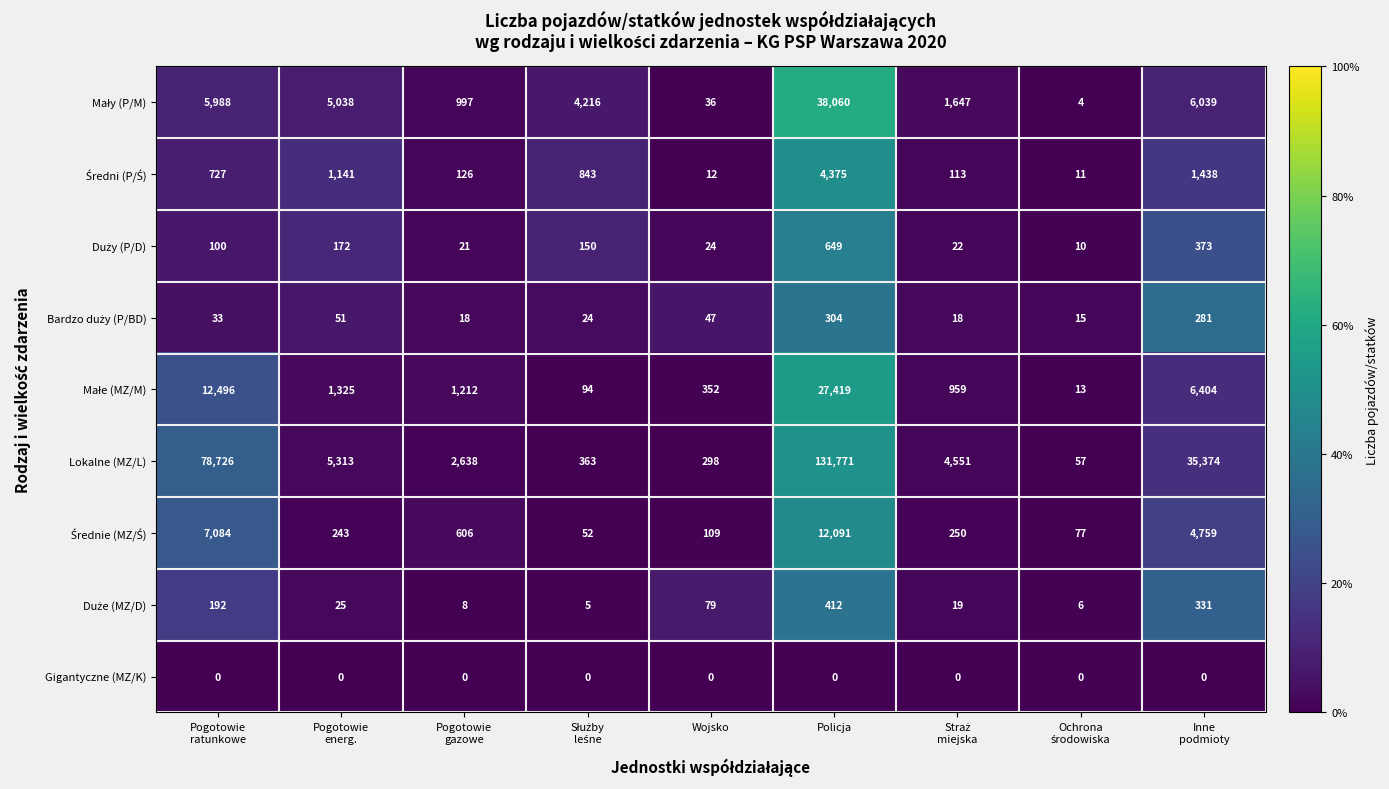

Count the number of data series in this chart.

9